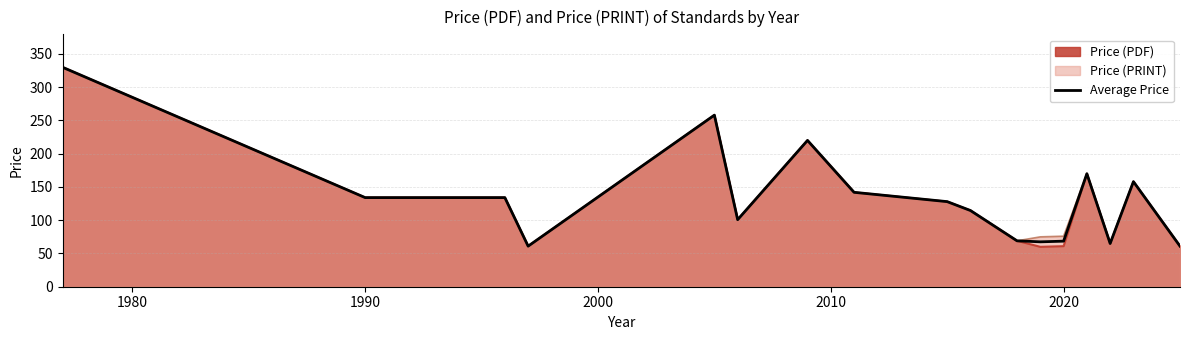

What is the minimum value shown in the chart?

60.0